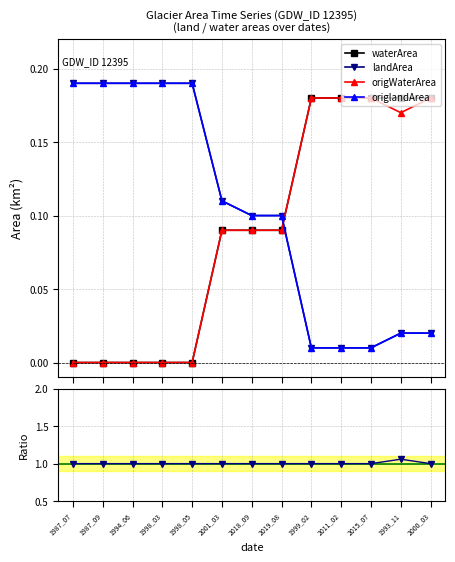

What is the approximate value of waterArea / origWaterArea at 2018_09?

1.0